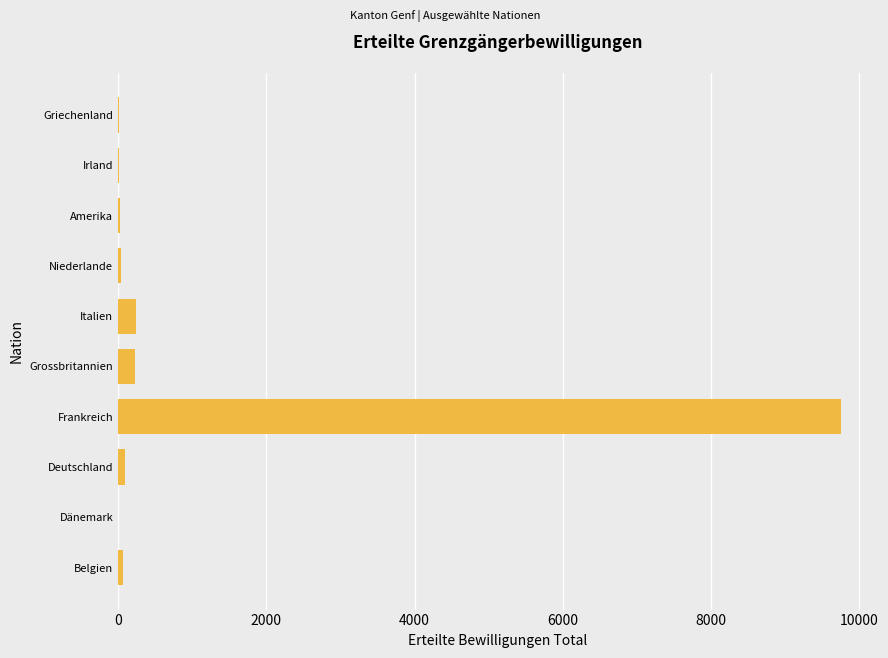

The value at Grossbritannien is 226. True or false?

True